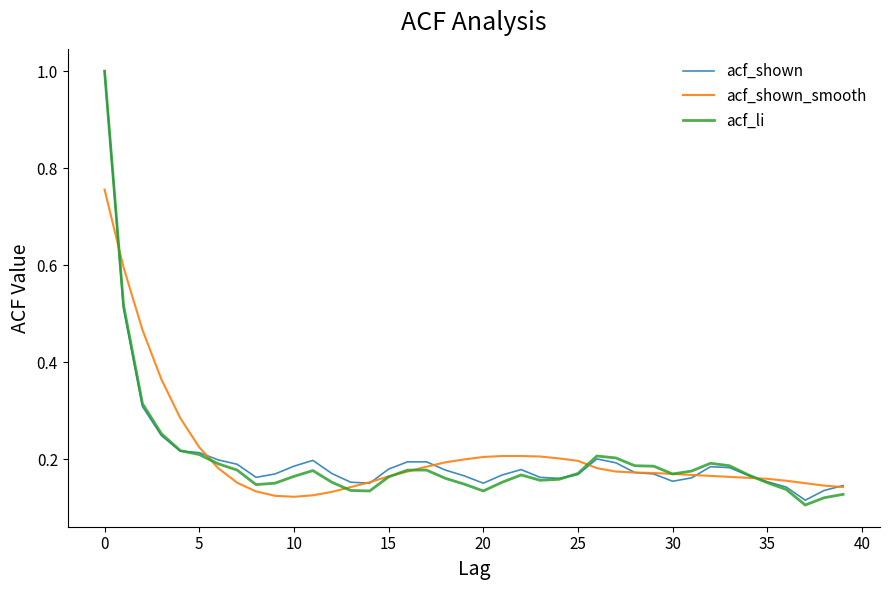

True or false: acf_li and acf_shown_smooth cross at least once.

True